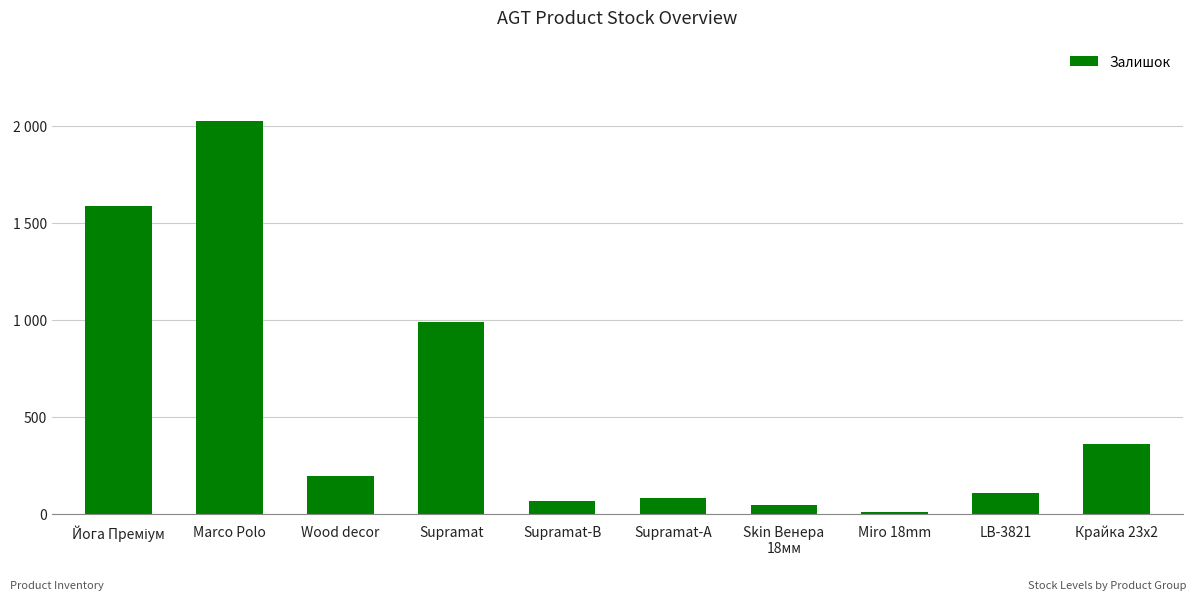

Reading right to left, list all the values displayed in this chart.

Крайка 23x2=360	LB-3821=106	Miro 18mm=11	Skin Венера
18мм=44	Supramat-А=81	Supramat-B=65	Supramat=990	Wood decor=192	Marco Polo=2024	Йога Преміум=1585